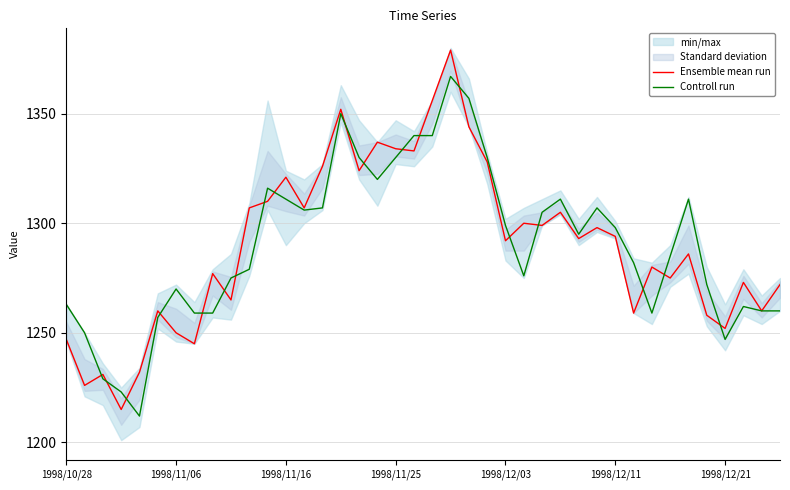

What is the total value across all series at 33?

2560